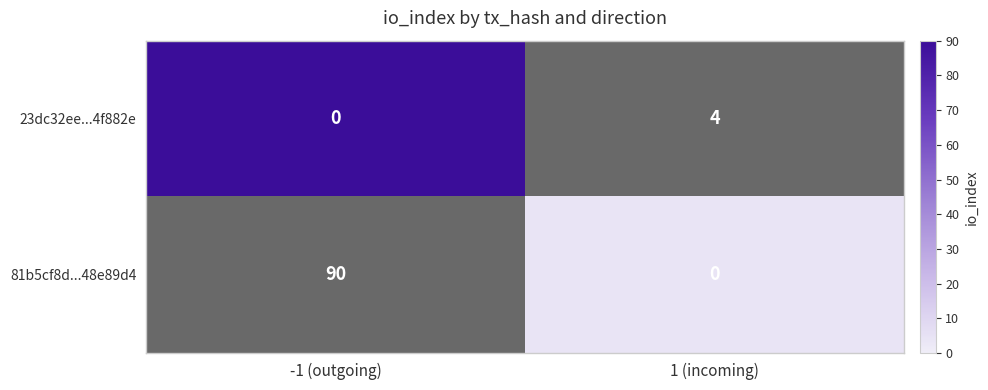

What is the total value across all series at 1 (incoming)?

4